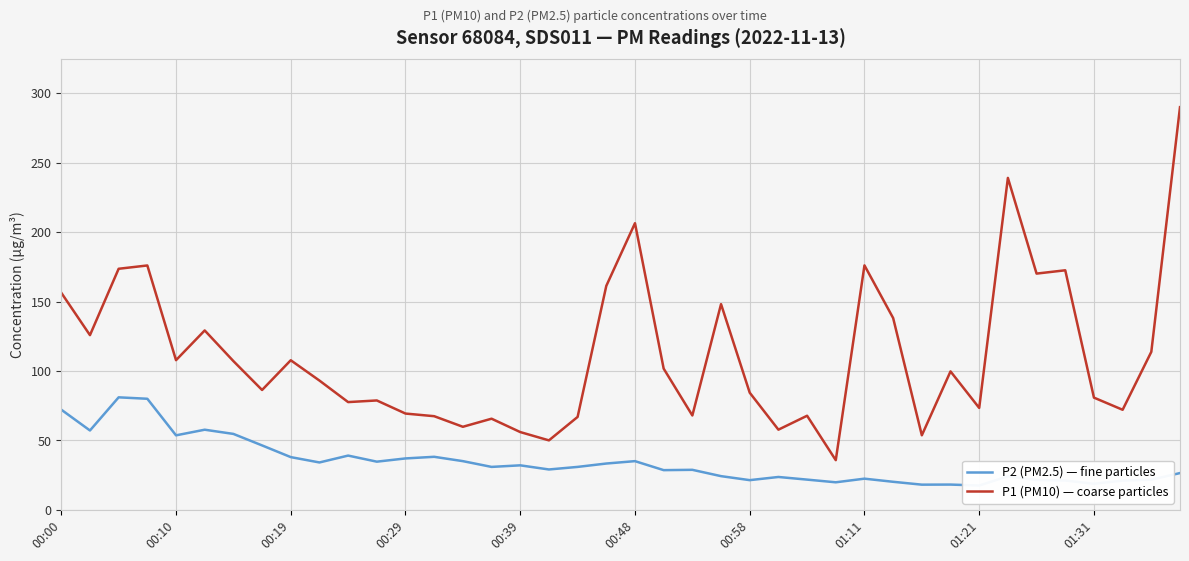

The value of P1 (PM10) — coarse particles at 14 is 36.5. True or false?

False